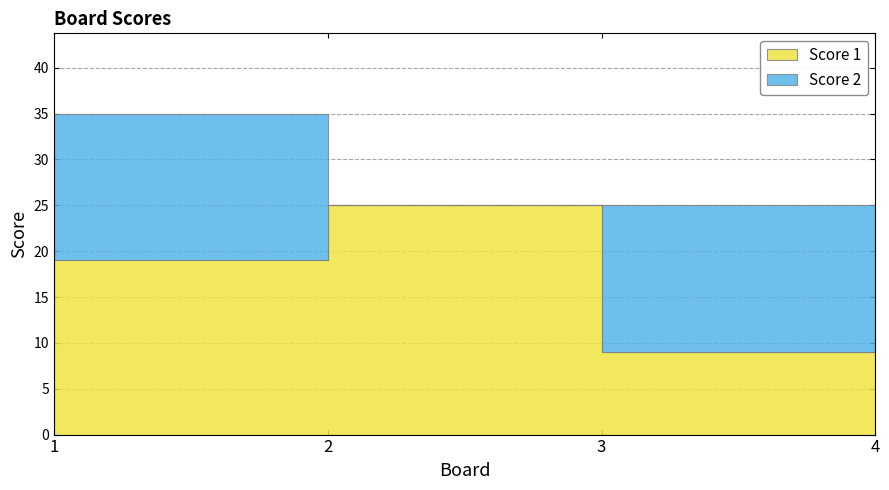

Which series has the largest range (max minus min)?

Score 1